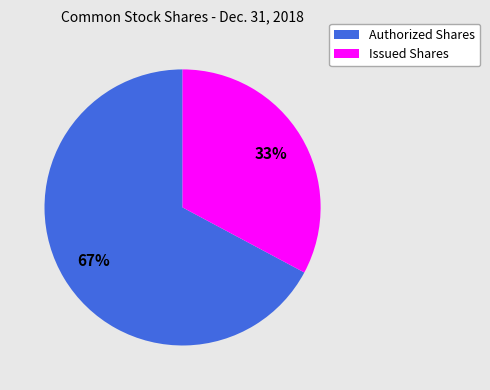

Is there any slice that represents more than half of the pie?

Yes